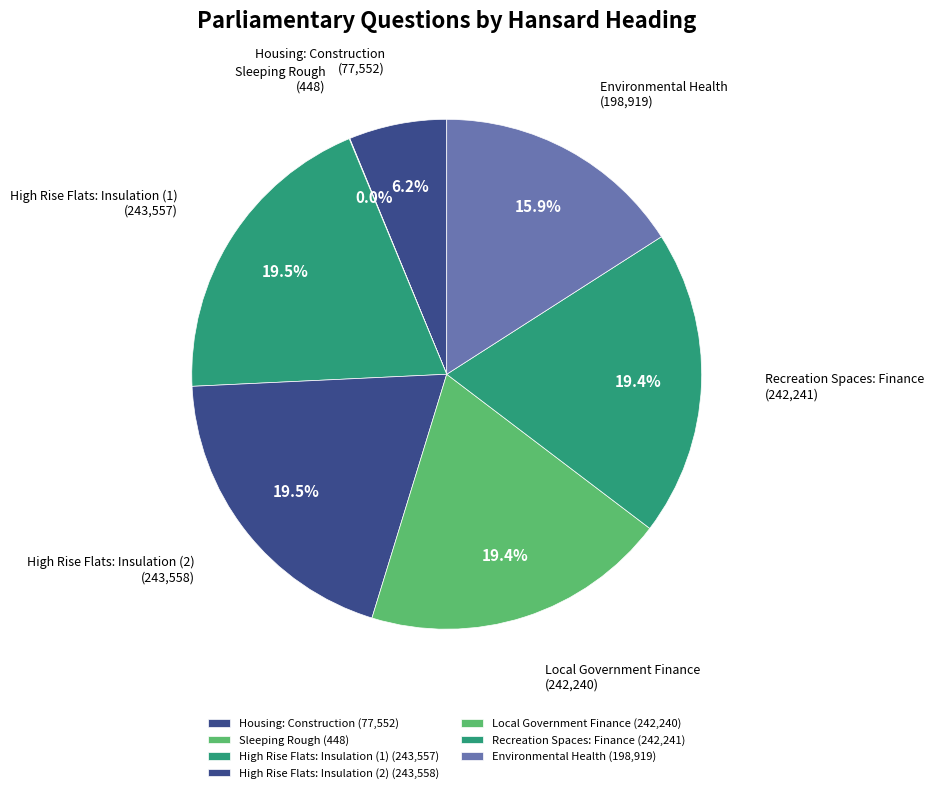

What is the total percentage of High Rise Flats: Insulation (1) and High Rise Flats: Insulation (2)?

39.0%